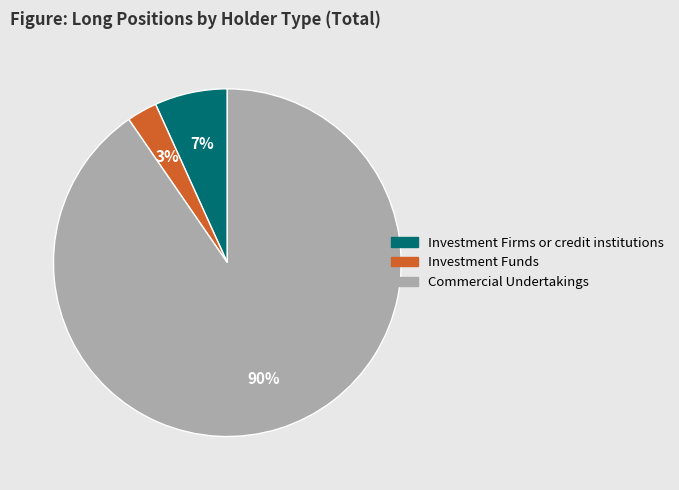

Does Investment Funds account for over 50% of the chart?

No